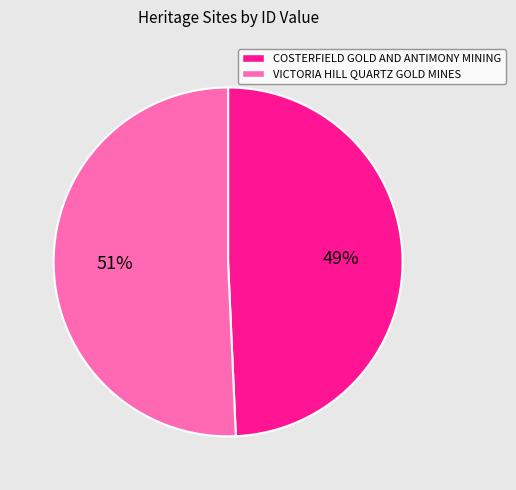

To the nearest percent, what is the average slice percentage?

50%